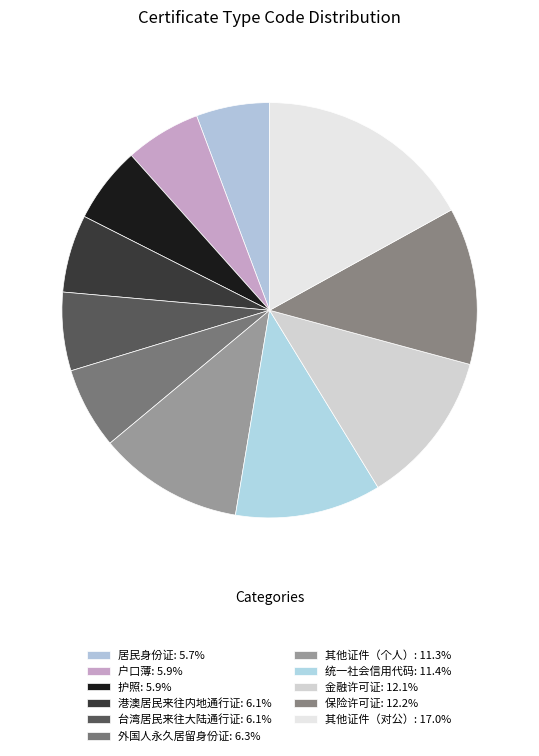

Count the number of slices in the pie.

11